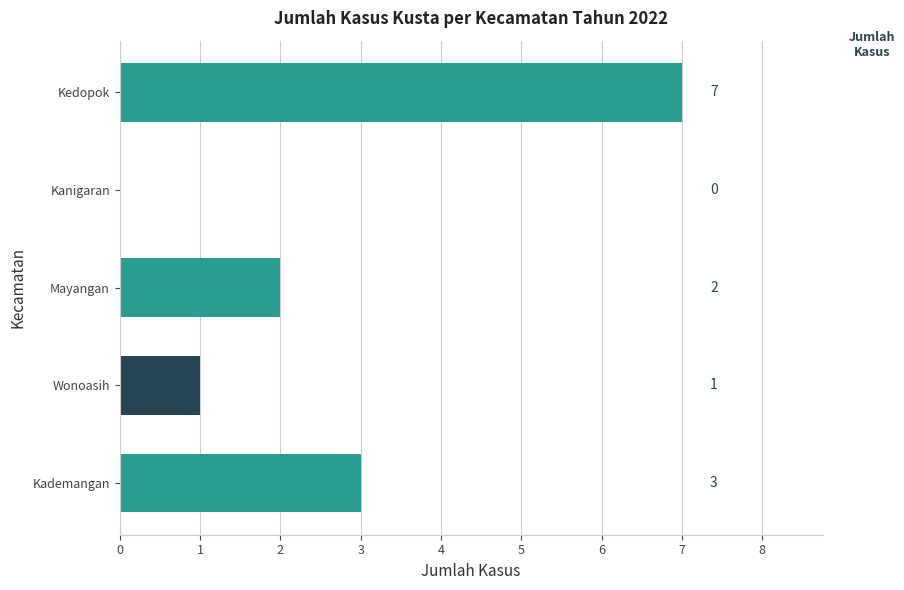

True or false: the data shows 0 at Mayangan.

False